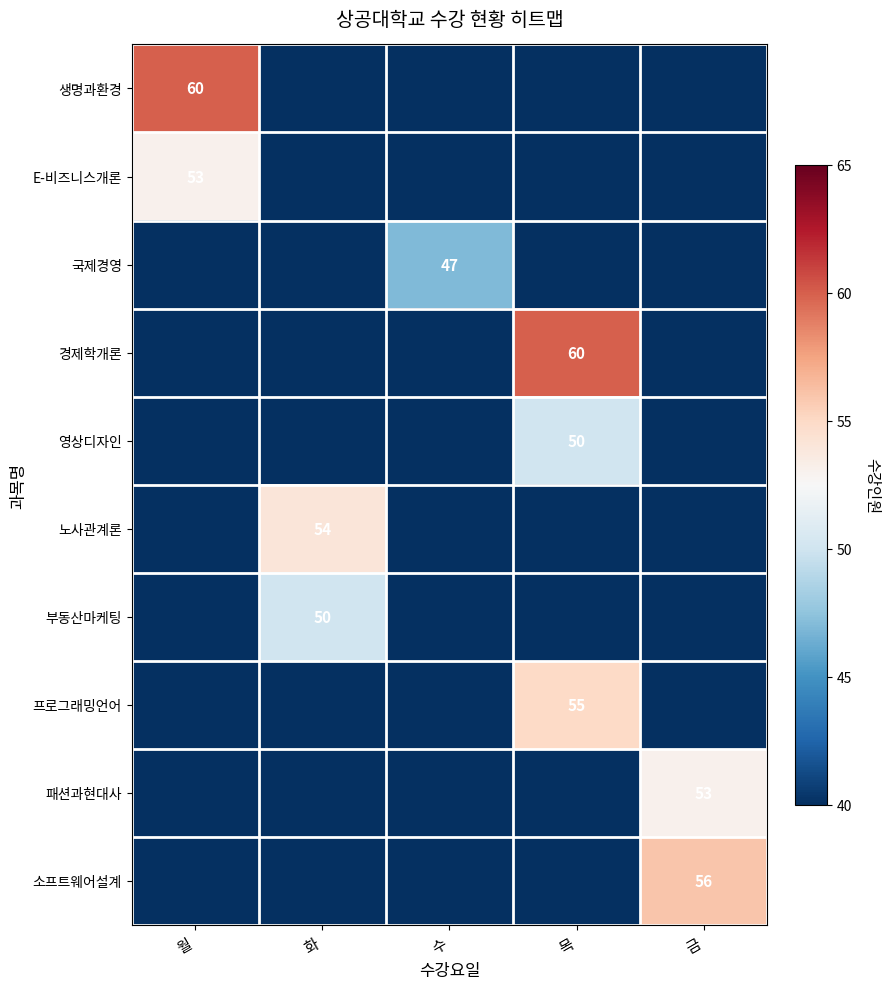

How many data points does each series have?

5